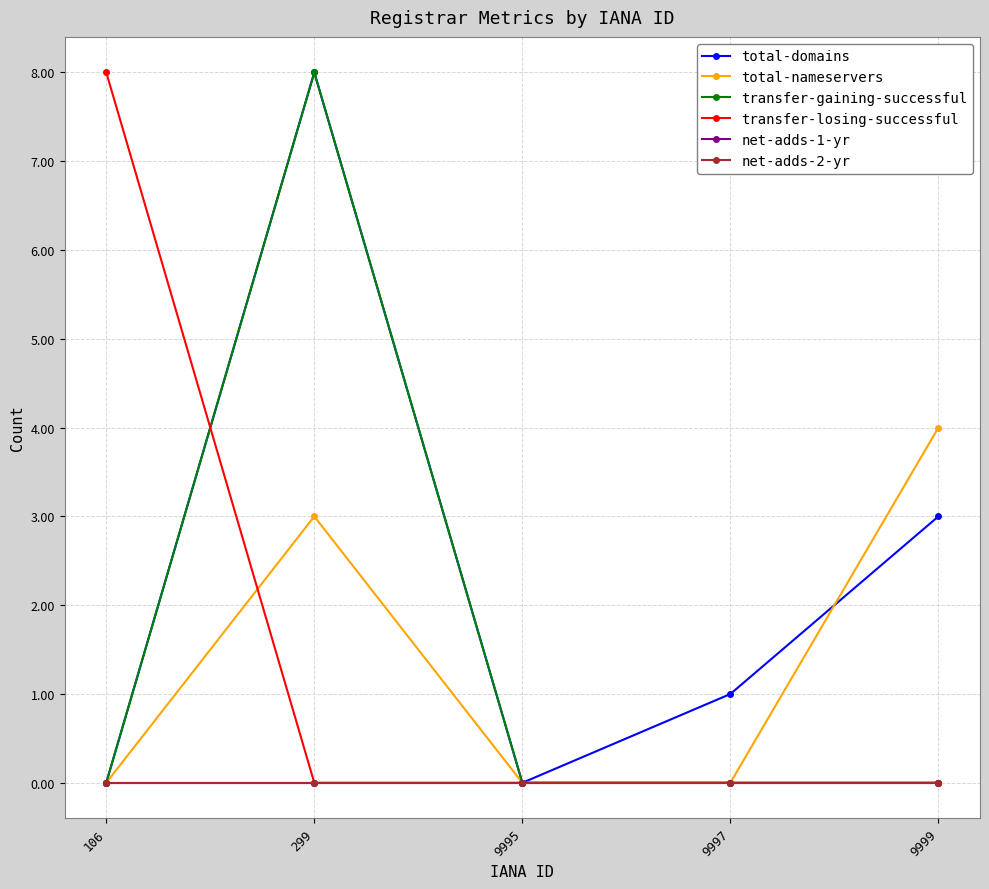

What is the difference between the highest and lowest values at 299?

8